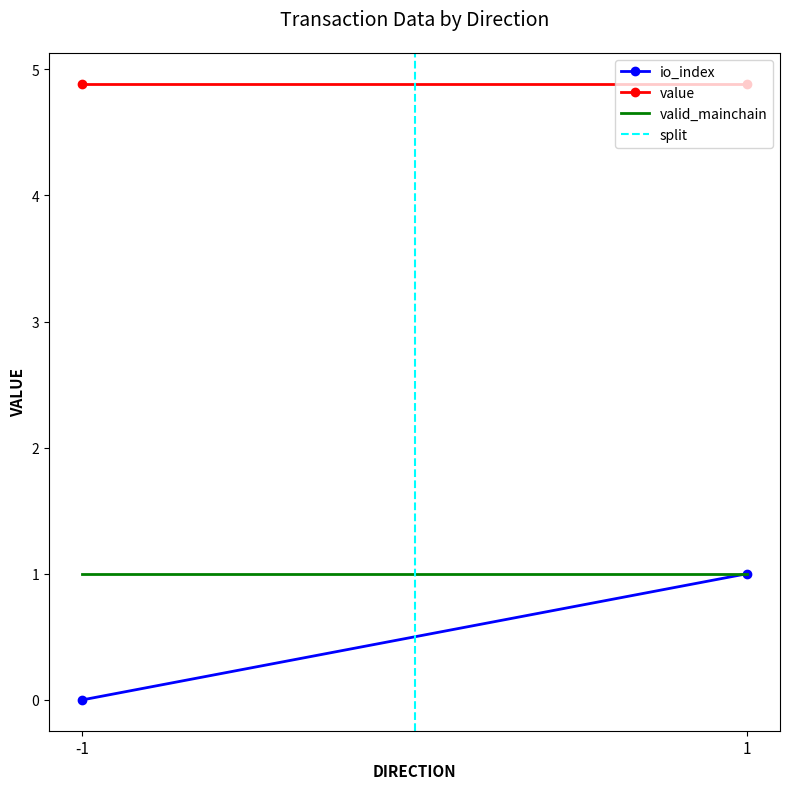

At how many categories does at least one series exceed 1?

2